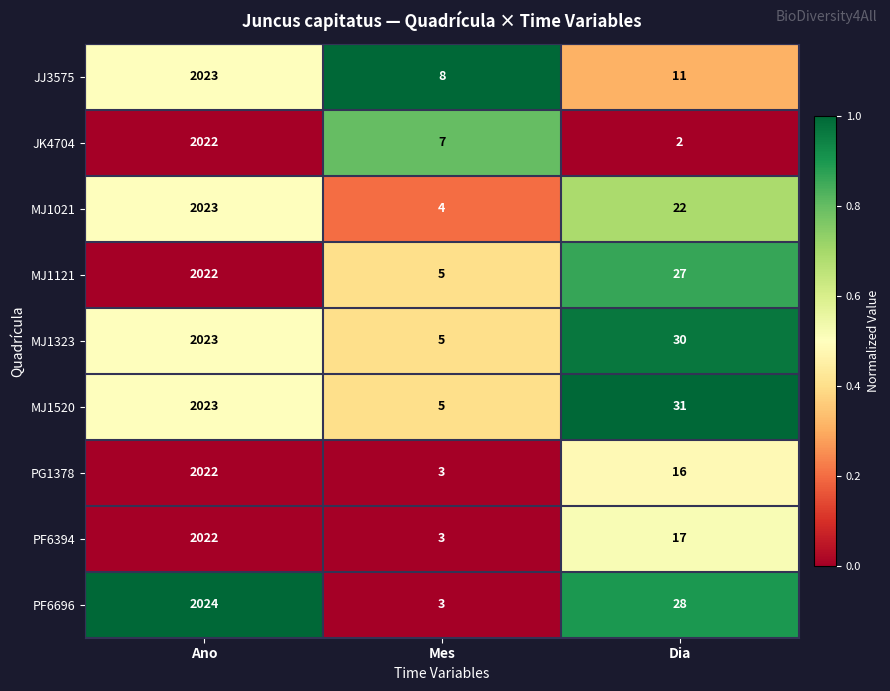

What is the highest value of the PF6696 series?

2024